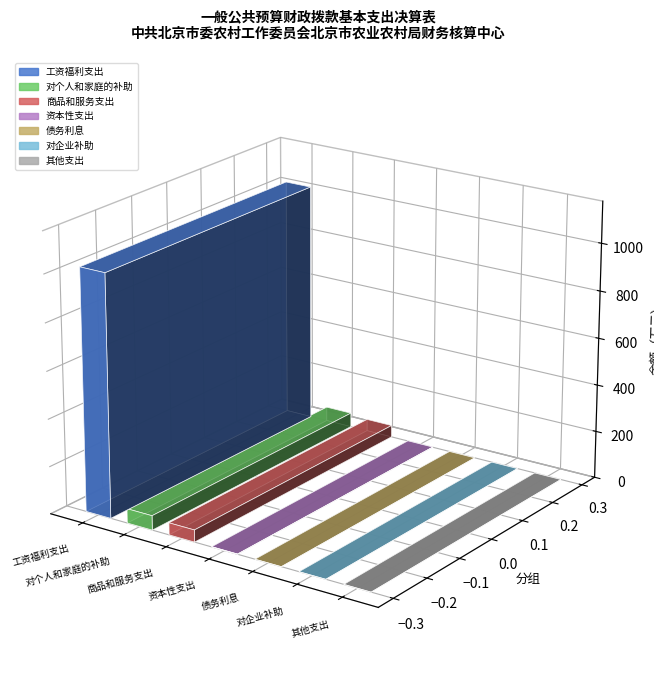

How many data points does each series have?

7